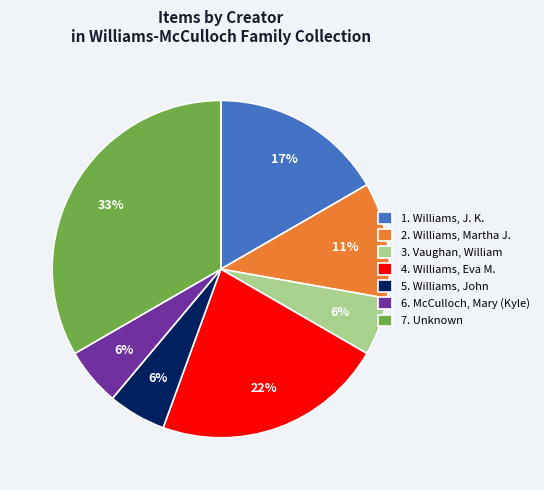

To the nearest percent, what portion does 5. Williams, John represent?

6%